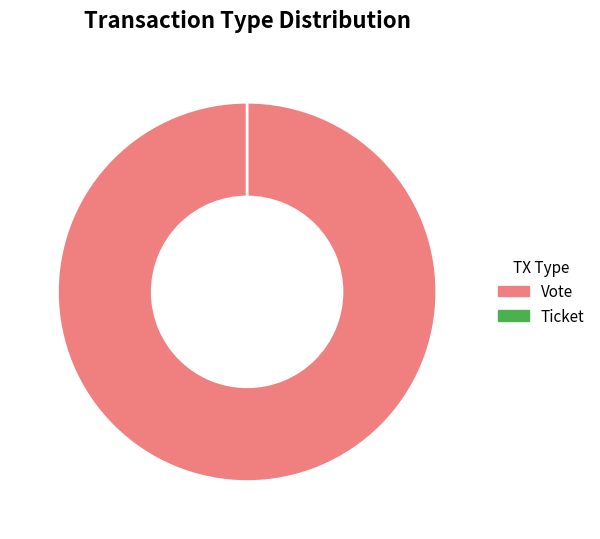

What is the change in value from Vote to Ticket?

-1